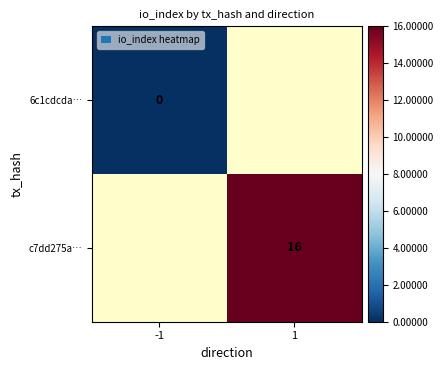

True or false: c7dd275a… has a value of 28 at 1.

False